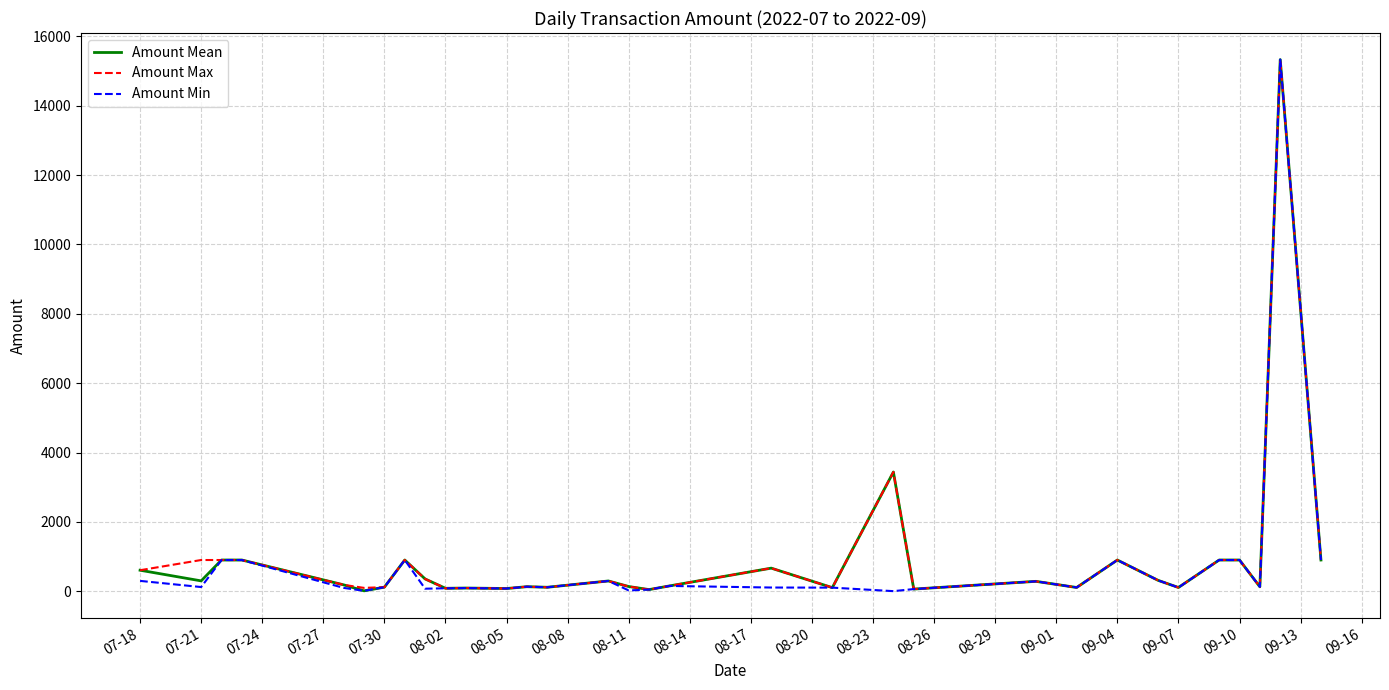

What is the lowest value of the Amount Mean series?

11.2